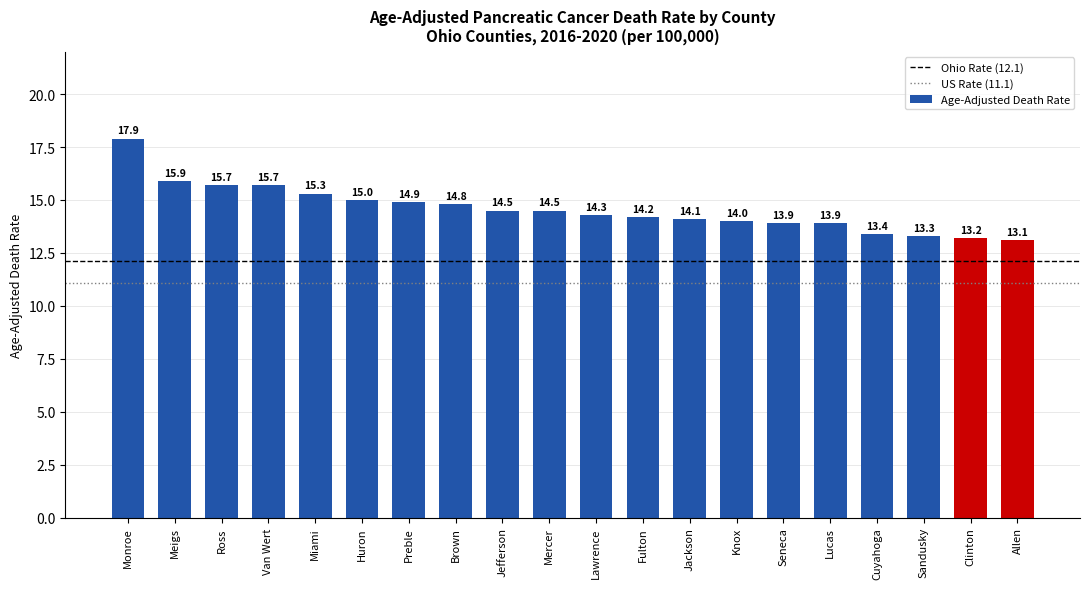

What is the difference between the maximum and minimum values?

4.8